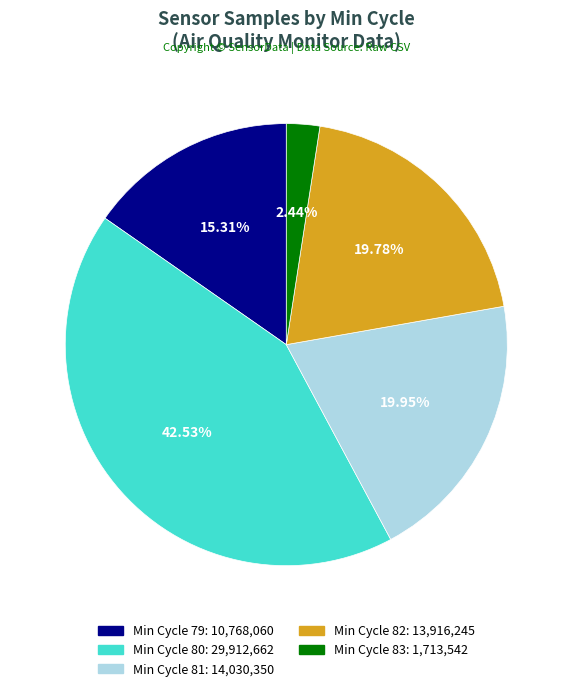

Does any single category account for the majority?

No